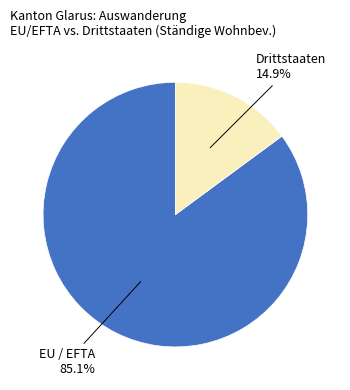

Does any single category account for the majority?

Yes